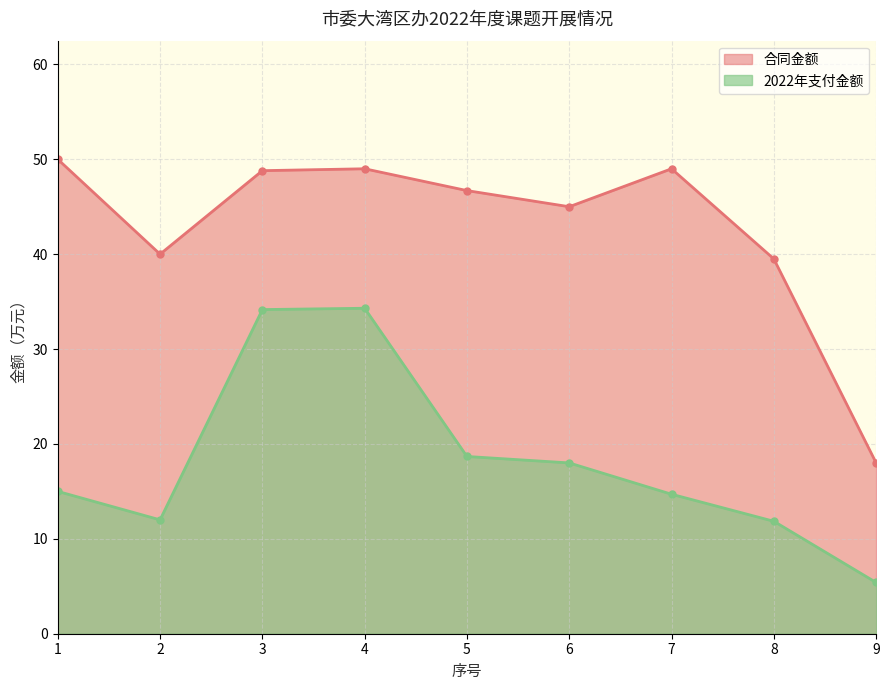

True or false: 合同金额 and 2022年支付金额 cross at least once.

False